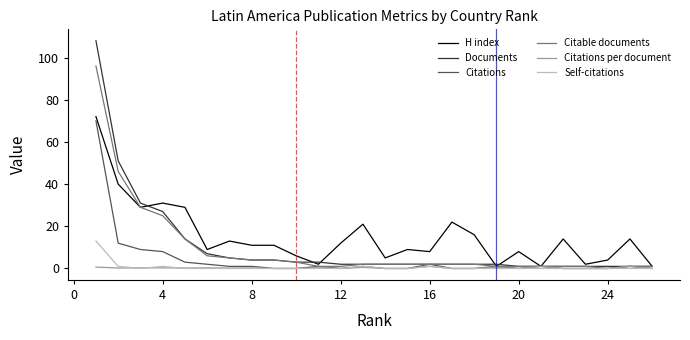

How many lines are shown in the chart?

6